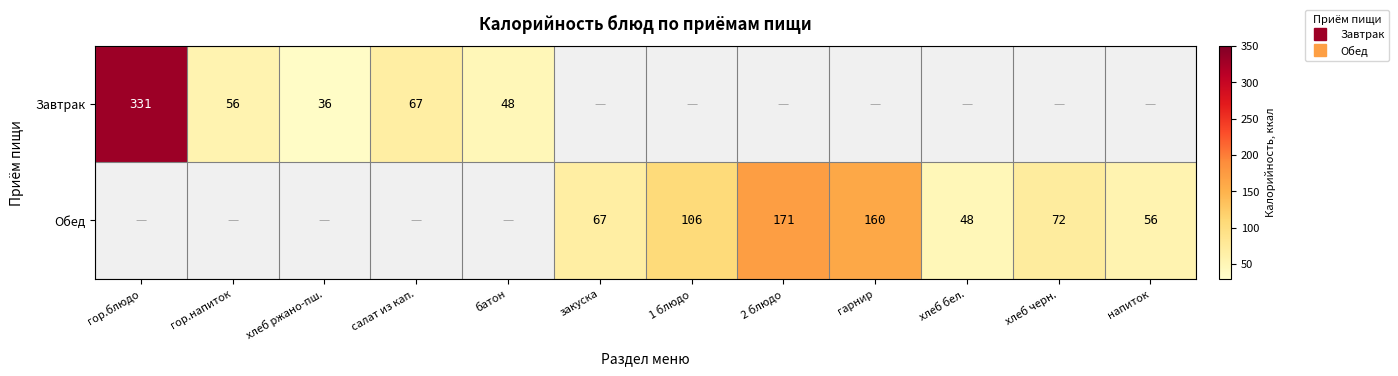

How many values in Завтрак are above zero?

5